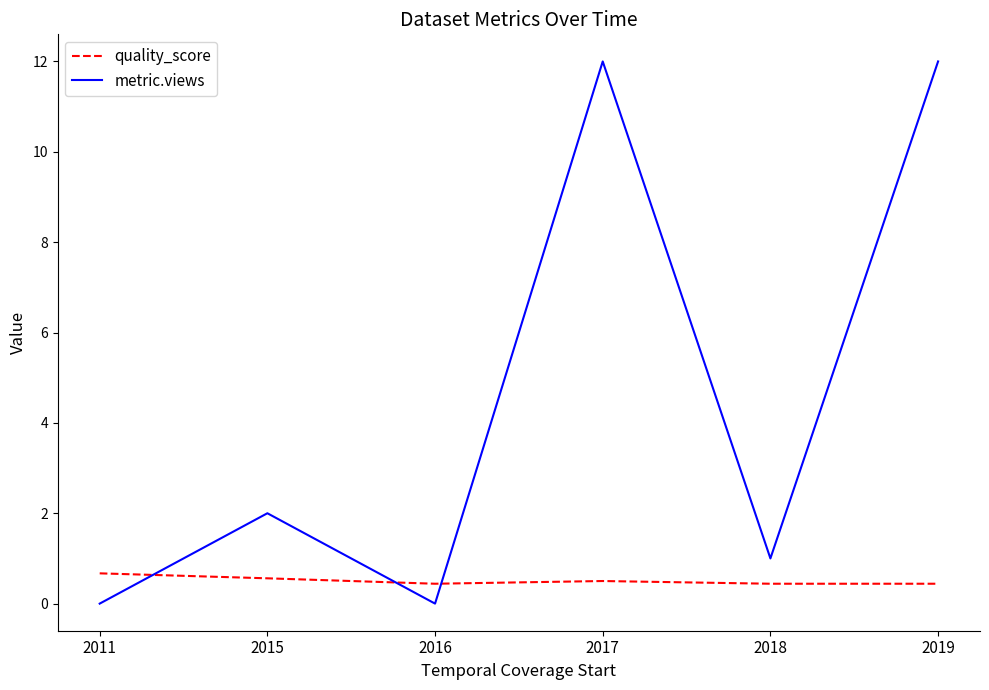

What is the sum of all metric.views values?

27.0